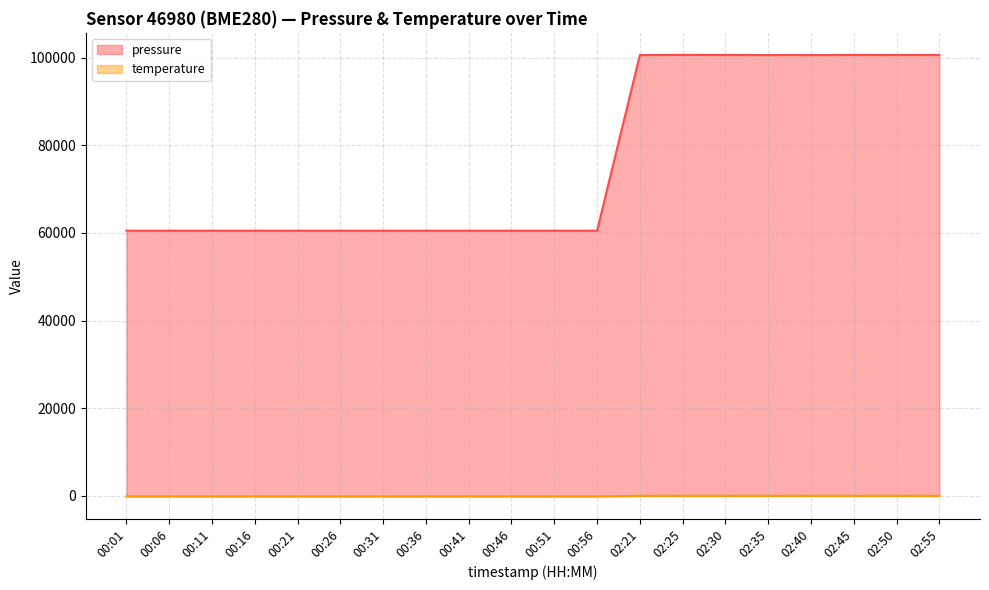

What is the sum of the pressure values at 00:21 and 02:45?

161125.9